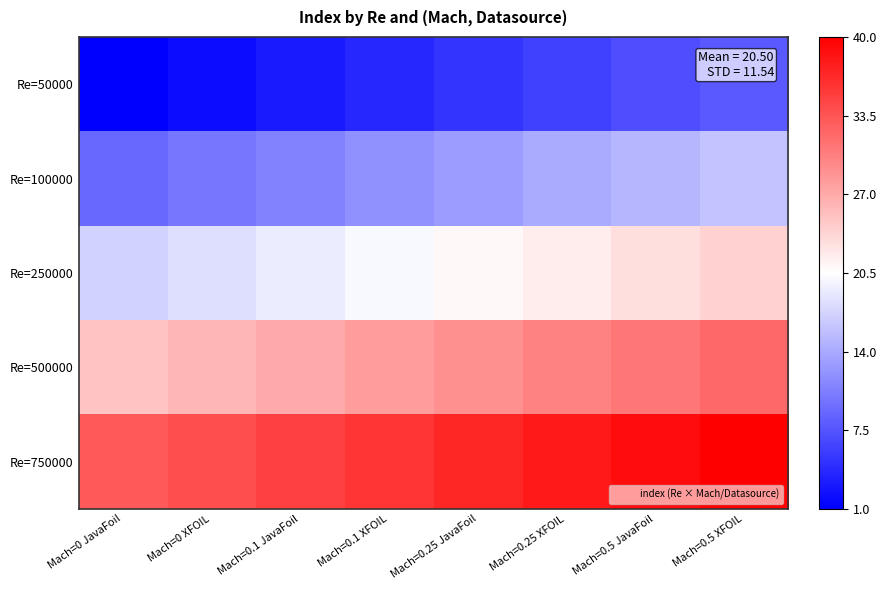

Reading right to left, transcribe all the data shown in this chart.

Re=50000: Mach=0.5 XFOIL=8	Mach=0.5 JavaFoil=7	Mach=0.25 XFOIL=6	Mach=0.25 JavaFoil=5	Mach=0.1 XFOIL=4	Mach=0.1 JavaFoil=3	Mach=0 XFOIL=2	Mach=0 JavaFoil=1
Re=100000: Mach=0.5 XFOIL=16	Mach=0.5 JavaFoil=15	Mach=0.25 XFOIL=14	Mach=0.25 JavaFoil=13	Mach=0.1 XFOIL=12	Mach=0.1 JavaFoil=11	Mach=0 XFOIL=10	Mach=0 JavaFoil=9
Re=250000: Mach=0.5 XFOIL=24	Mach=0.5 JavaFoil=23	Mach=0.25 XFOIL=22	Mach=0.25 JavaFoil=21	Mach=0.1 XFOIL=20	Mach=0.1 JavaFoil=19	Mach=0 XFOIL=18	Mach=0 JavaFoil=17
Re=500000: Mach=0.5 XFOIL=32	Mach=0.5 JavaFoil=31	Mach=0.25 XFOIL=30	Mach=0.25 JavaFoil=29	Mach=0.1 XFOIL=28	Mach=0.1 JavaFoil=27	Mach=0 XFOIL=26	Mach=0 JavaFoil=25
Re=750000: Mach=0.5 XFOIL=40	Mach=0.5 JavaFoil=39	Mach=0.25 XFOIL=38	Mach=0.25 JavaFoil=37	Mach=0.1 XFOIL=36	Mach=0.1 JavaFoil=35	Mach=0 XFOIL=34	Mach=0 JavaFoil=33